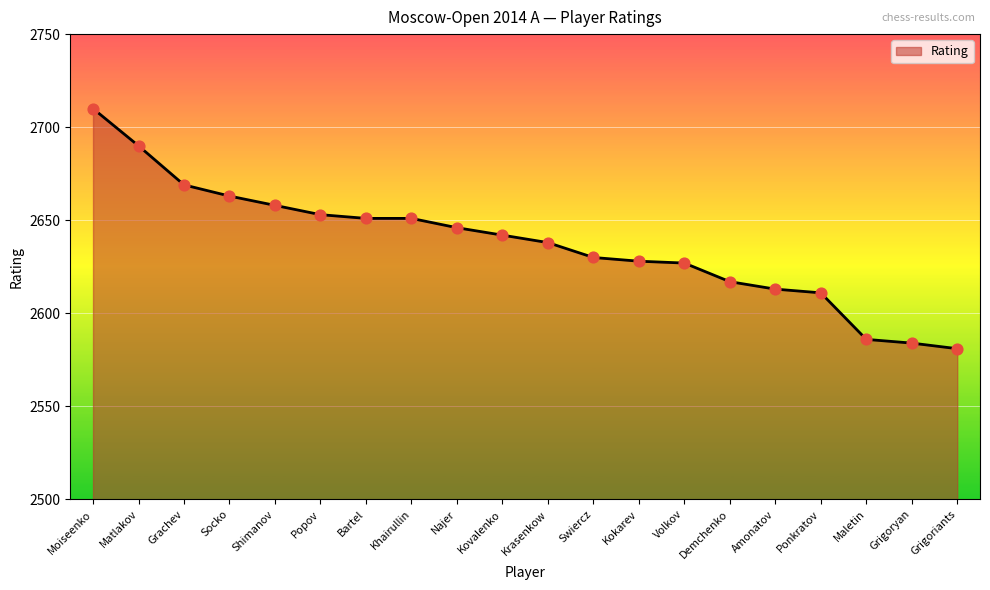

Between Ponkratov and Grigoryan, which is larger?

Ponkratov